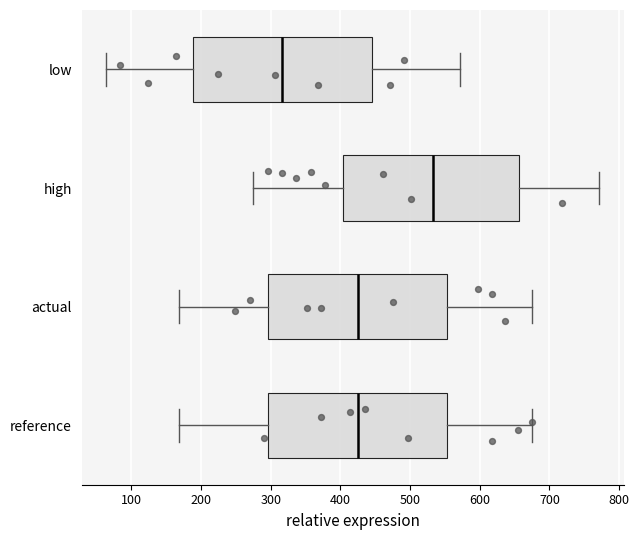

Which box's median line is the furthest to the right?

high